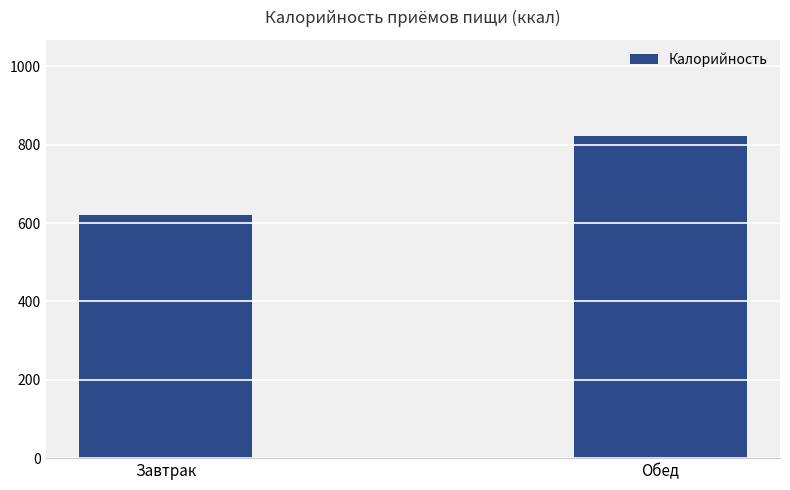

The value at Обед is 821.3. True or false?

True